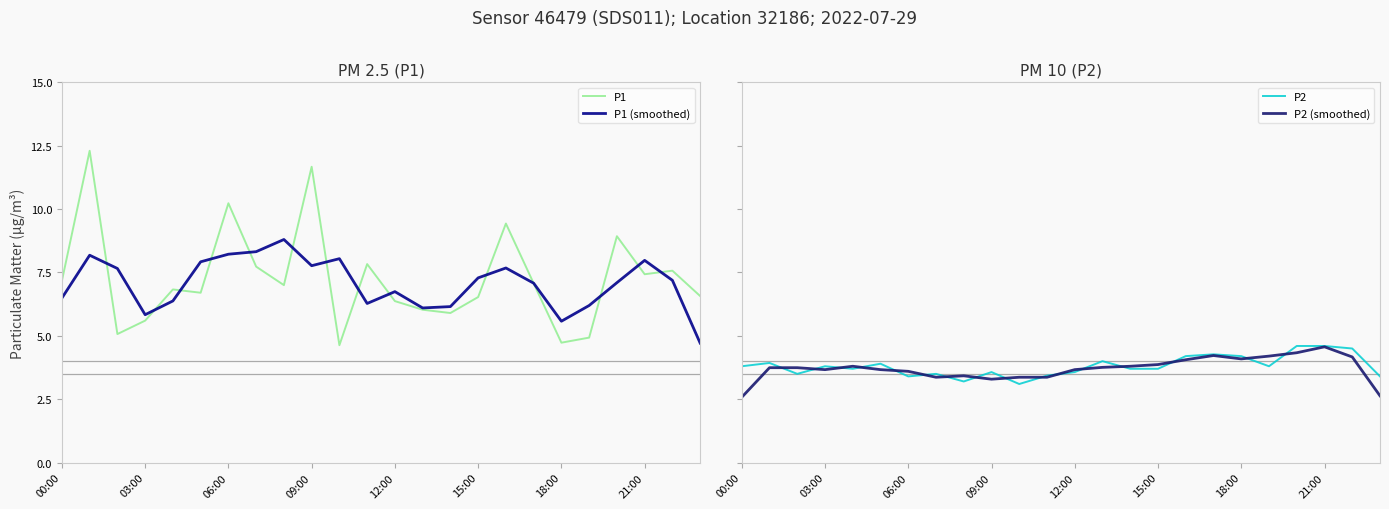

True or false: P2 (smoothed) and P1 (smoothed) intersect in this chart.

False